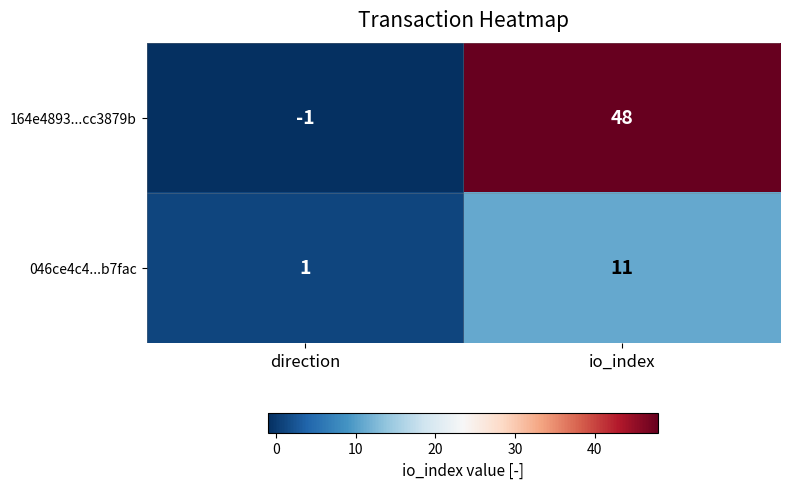

List the series in order of their overall mean, highest first.

164e4893...cc3879b, 046ce4c4...b7fac